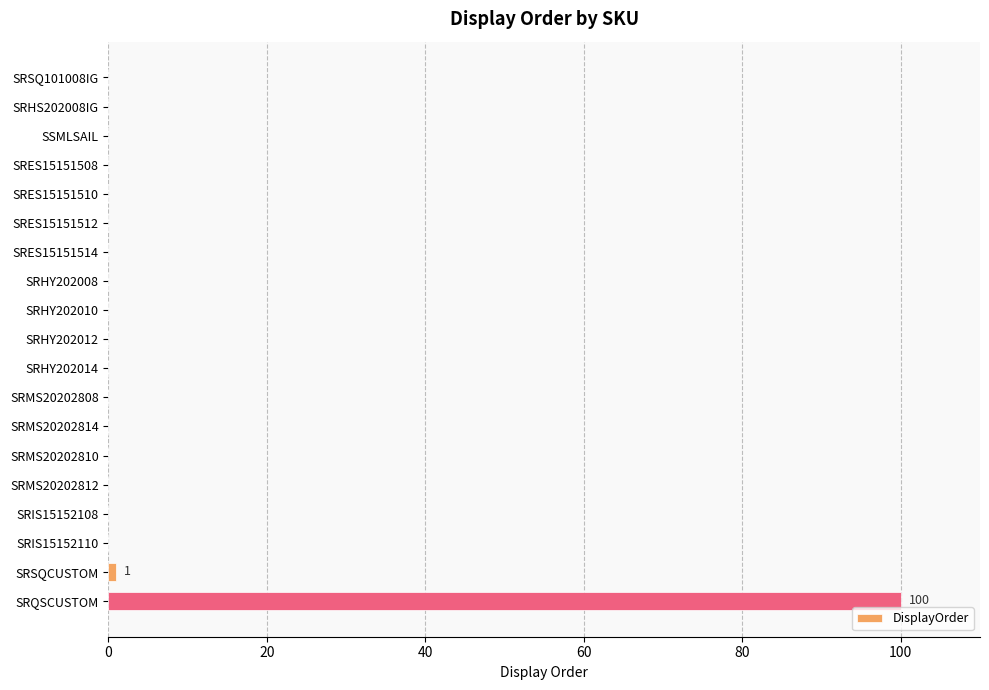

The value at SRES15151512 is 0. True or false?

True